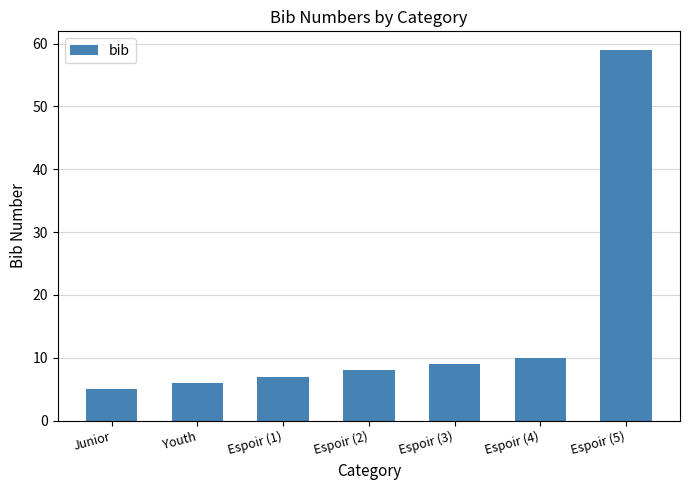

What is the value of the 1st bar from the left?

5